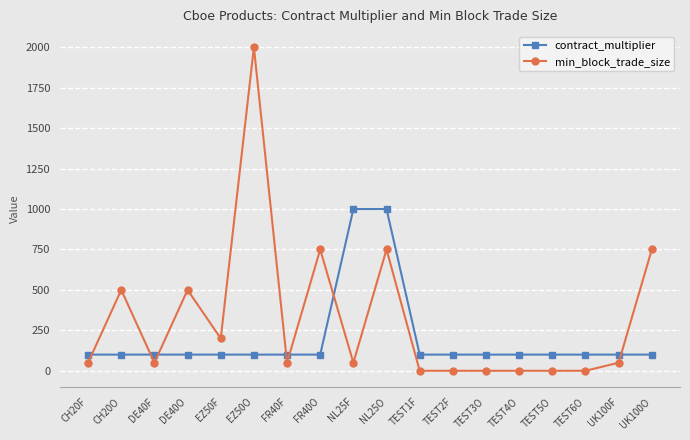

Rank the series at UK100O from lowest to highest value.

contract_multiplier, min_block_trade_size